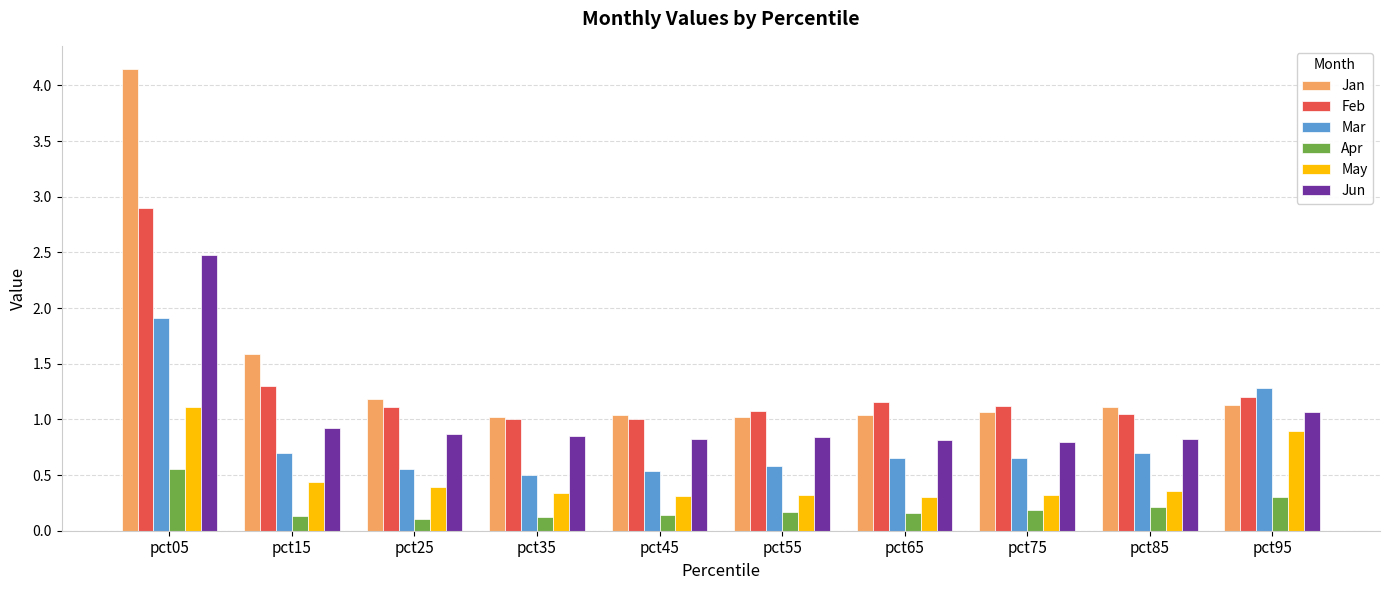

Are the bars grouped side by side (vs. stacked)?

Yes